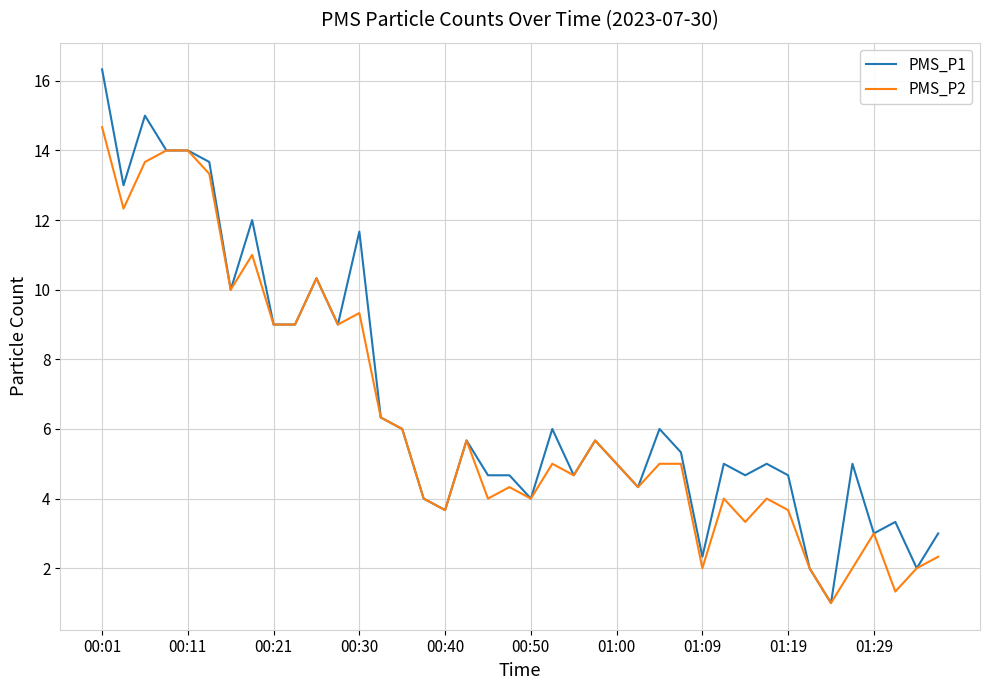

What is the smallest value displayed?

1.0